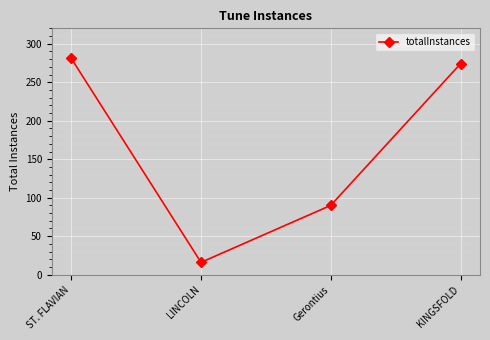

What is the label of the 1st point from the right?

KINGSFOLD